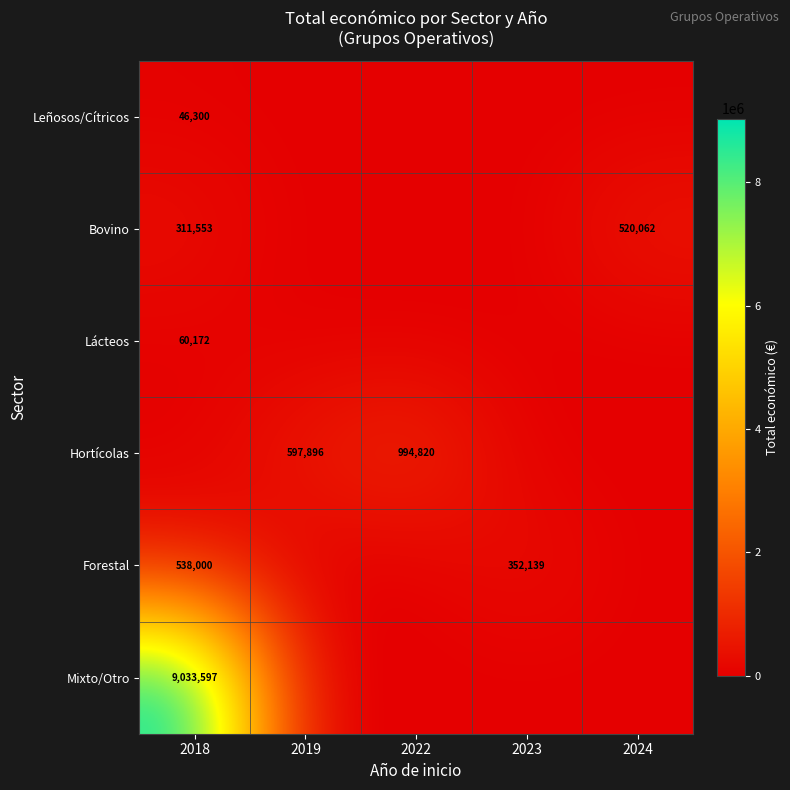

The value of Bovino at 2018 is 196238. True or false?

False